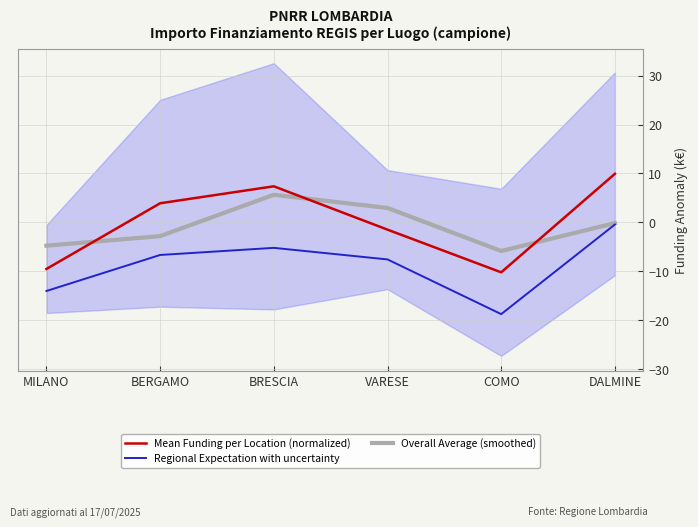

List the labels in order of Mean Funding per Location (normalized) value, smallest first.

COMO, MILANO, VARESE, BERGAMO, BRESCIA, DALMINE